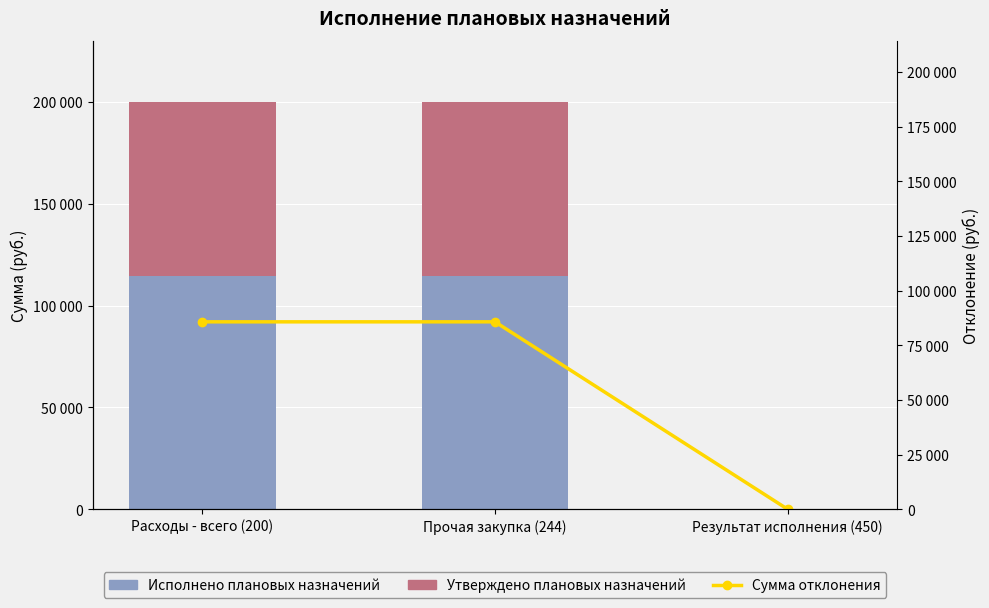

How many Сумма отклонения values are between 0 and 85730?

3